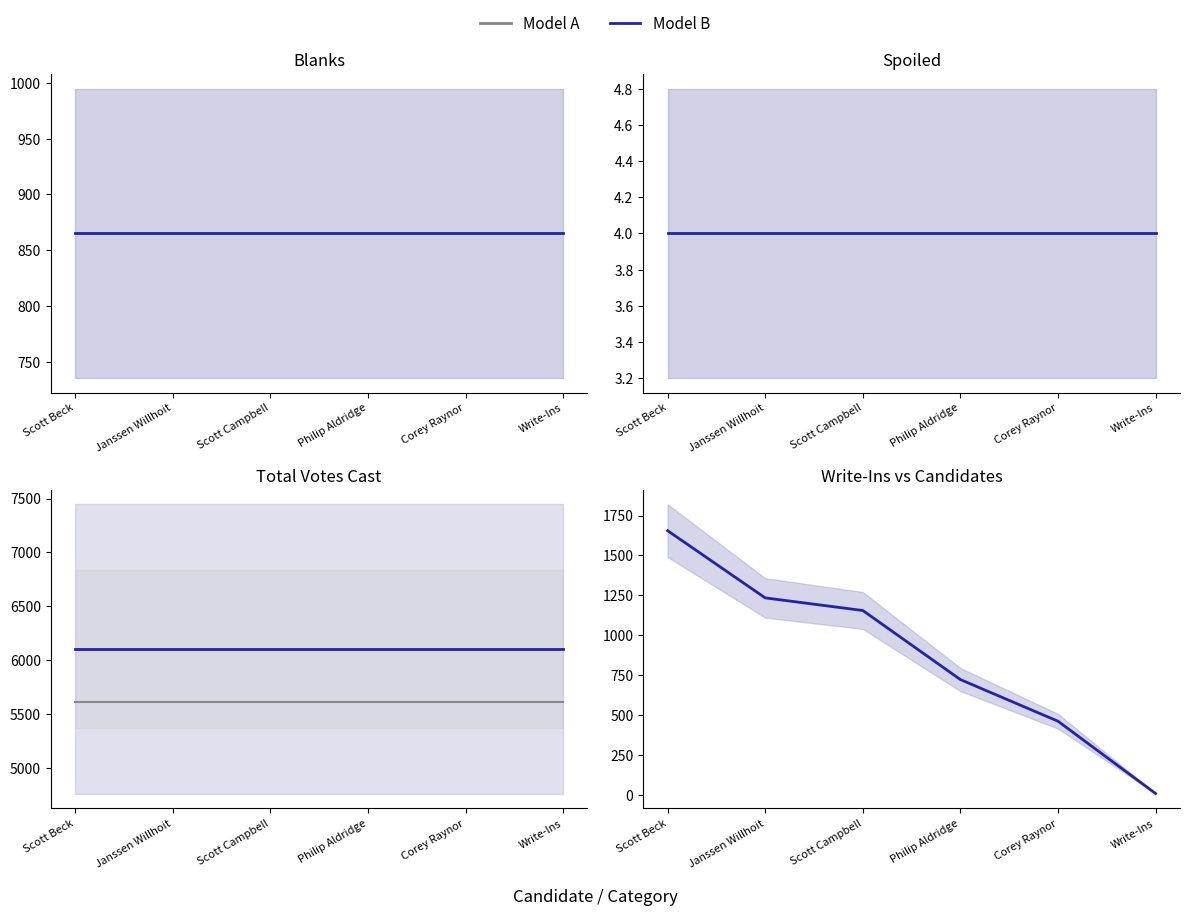

What is the value of the Write-Ins point at the 4th from the left?

722.0